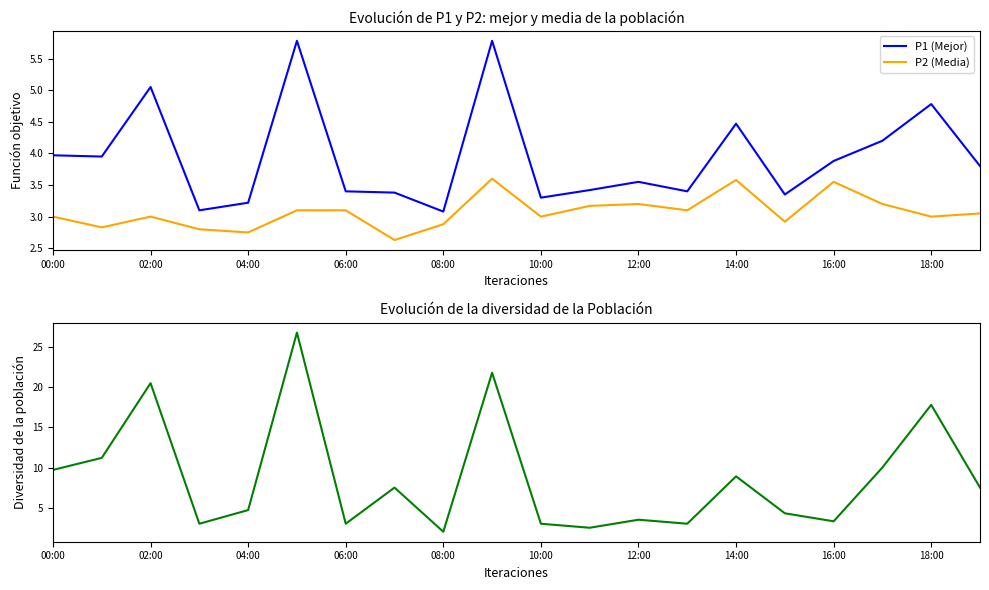

What is the minimum value for P1 (Mejor)?

3.1